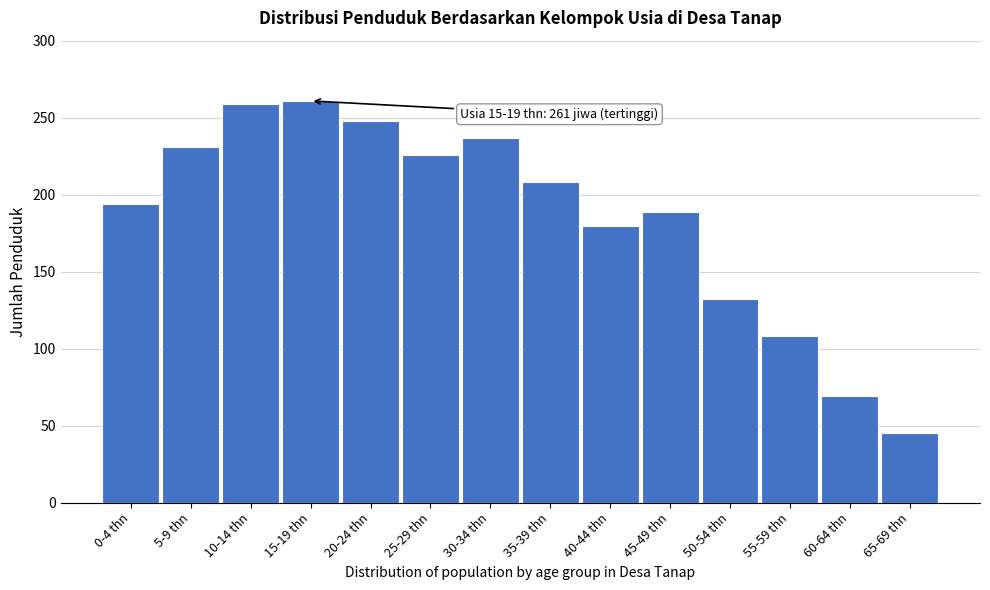

Reading right to left, transcribe all the data shown in this chart.

65-69 thn=45	60-64 thn=69	55-59 thn=108	50-54 thn=132	45-49 thn=189	40-44 thn=180	35-39 thn=208	30-34 thn=237	25-29 thn=226	20-24 thn=248	15-19 thn=261	10-14 thn=259	5-9 thn=231	0-4 thn=194